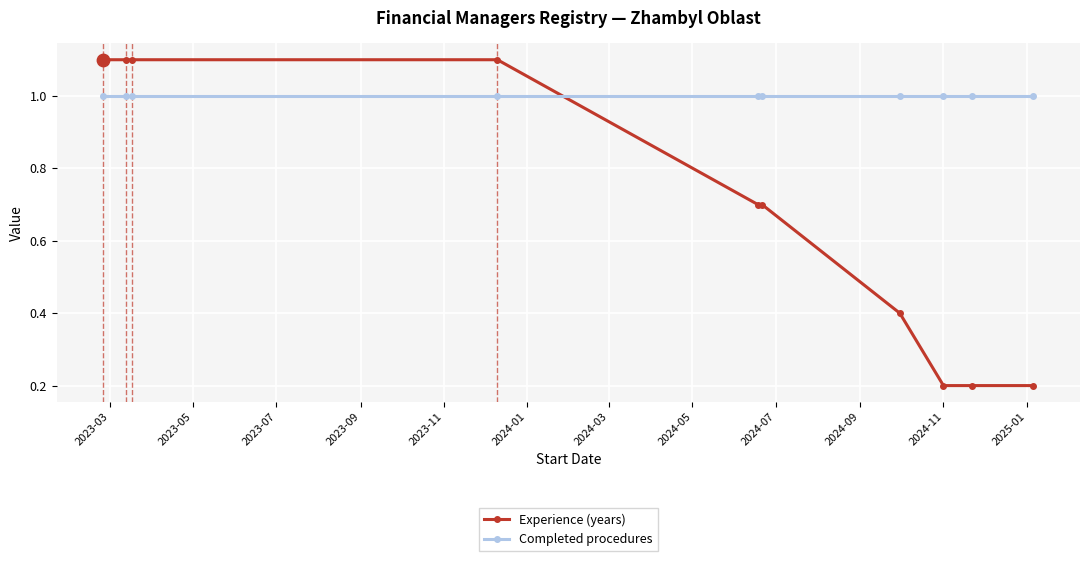

Which series has the largest total across all categories?

Completed procedures